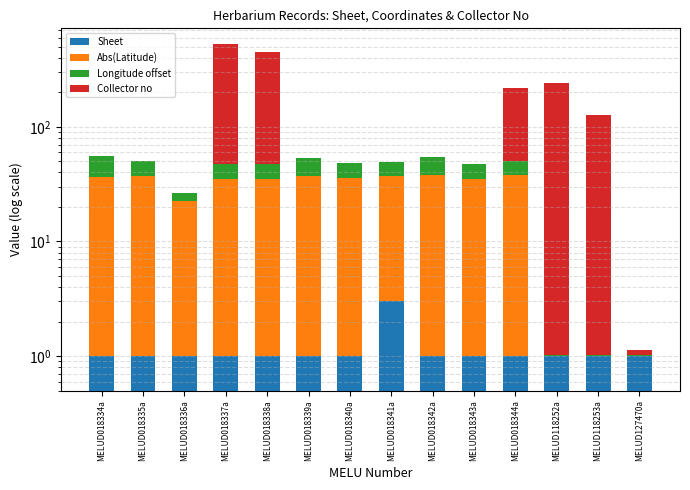

True or false: Sheet has a value of 1.0 at MELUD118253a.

True